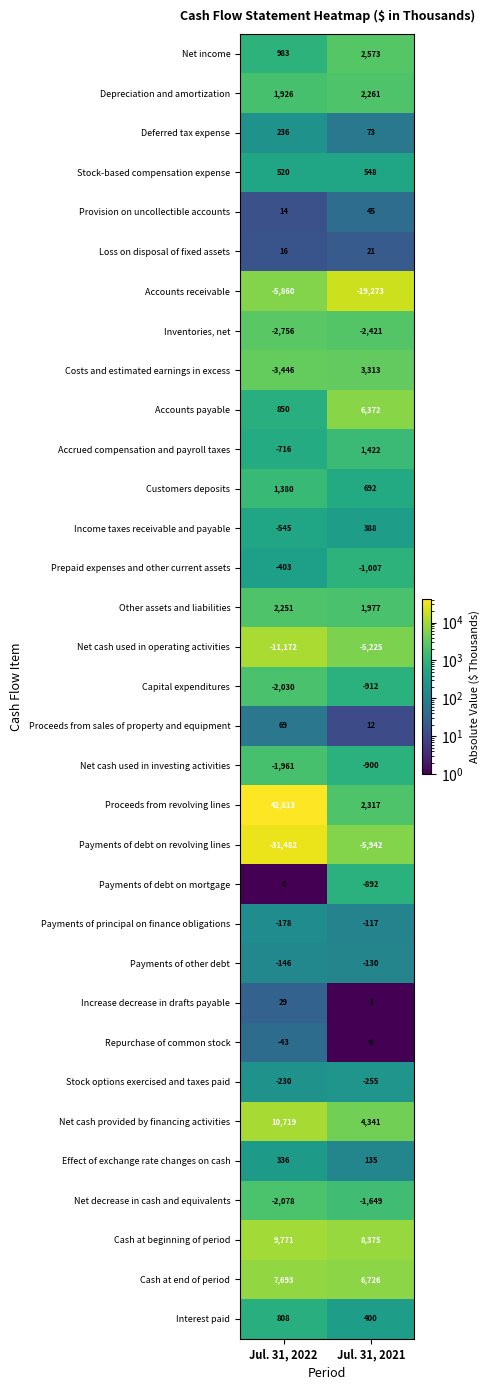

Is the value of Depreciation and amortization at Jul. 31, 2022 greater than the value of Loss on disposal of fixed assets at Jul. 31, 2021?

Yes